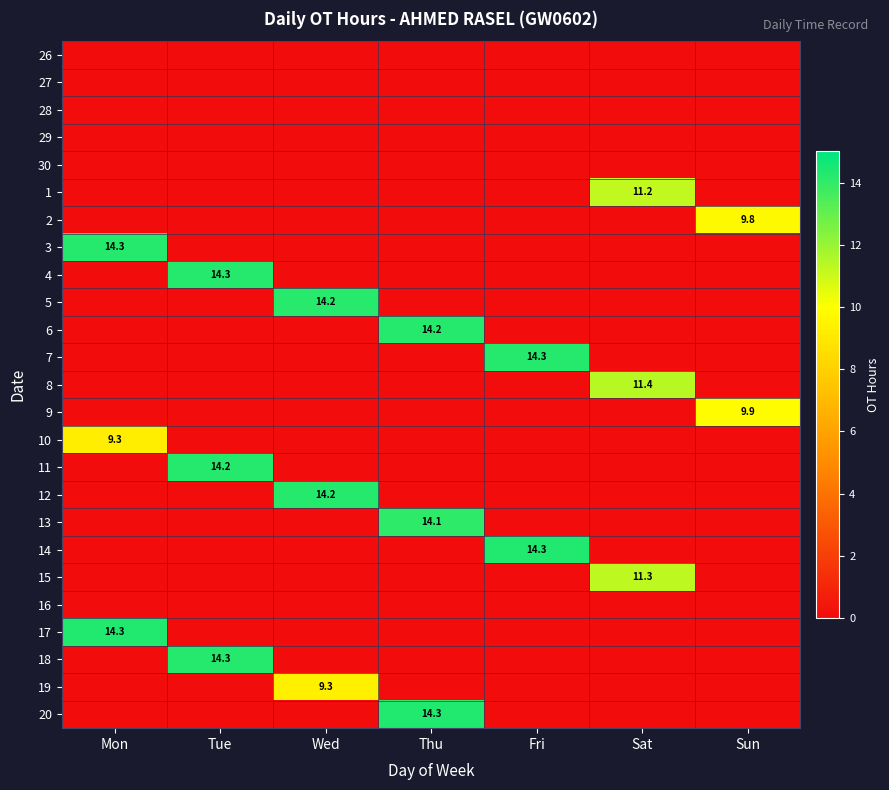

At which category is the sum across all series the highest?

Tue